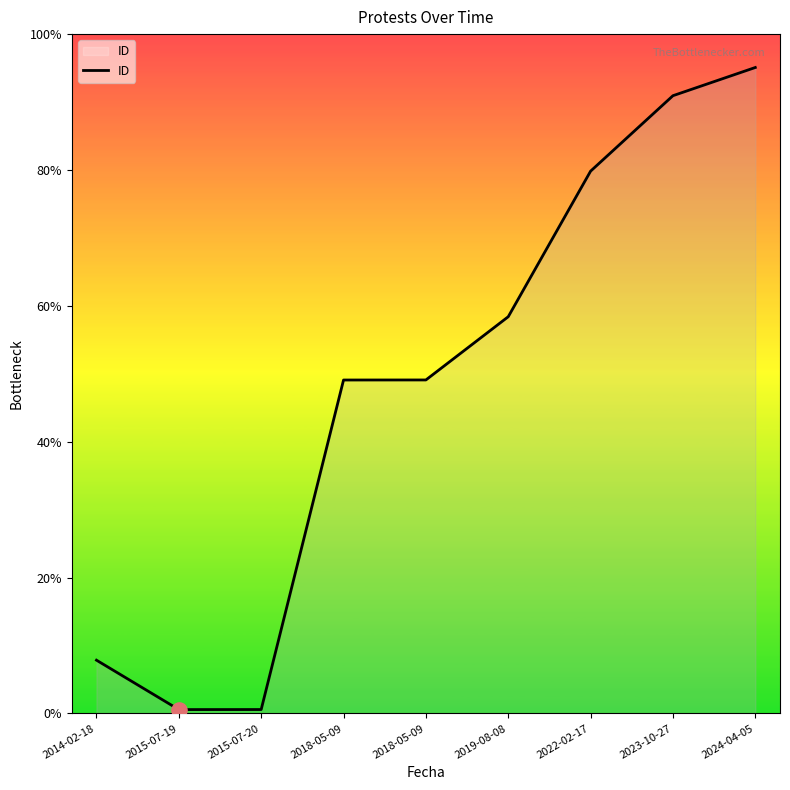

Is this an area chart (filled region under the line)?

Yes